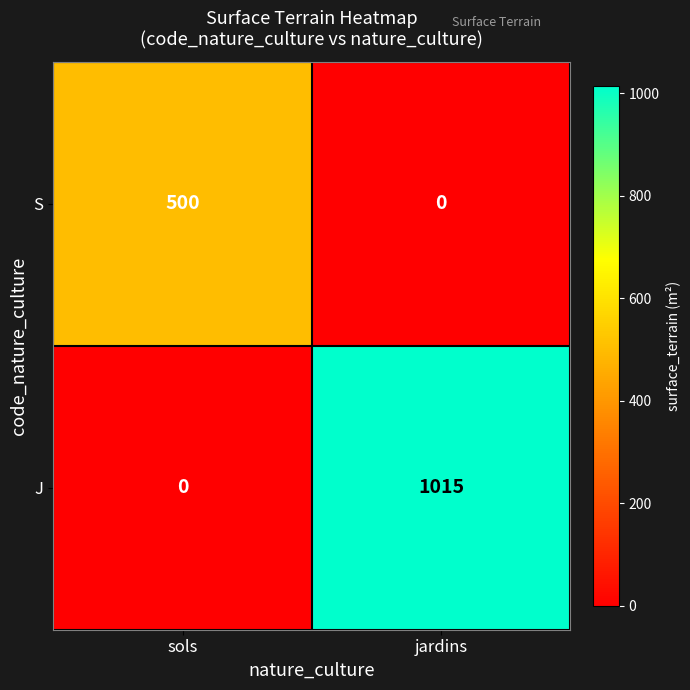

Reading left to right, list all the values displayed in this chart.

S: sols=500	jardins=0
J: sols=0	jardins=1015